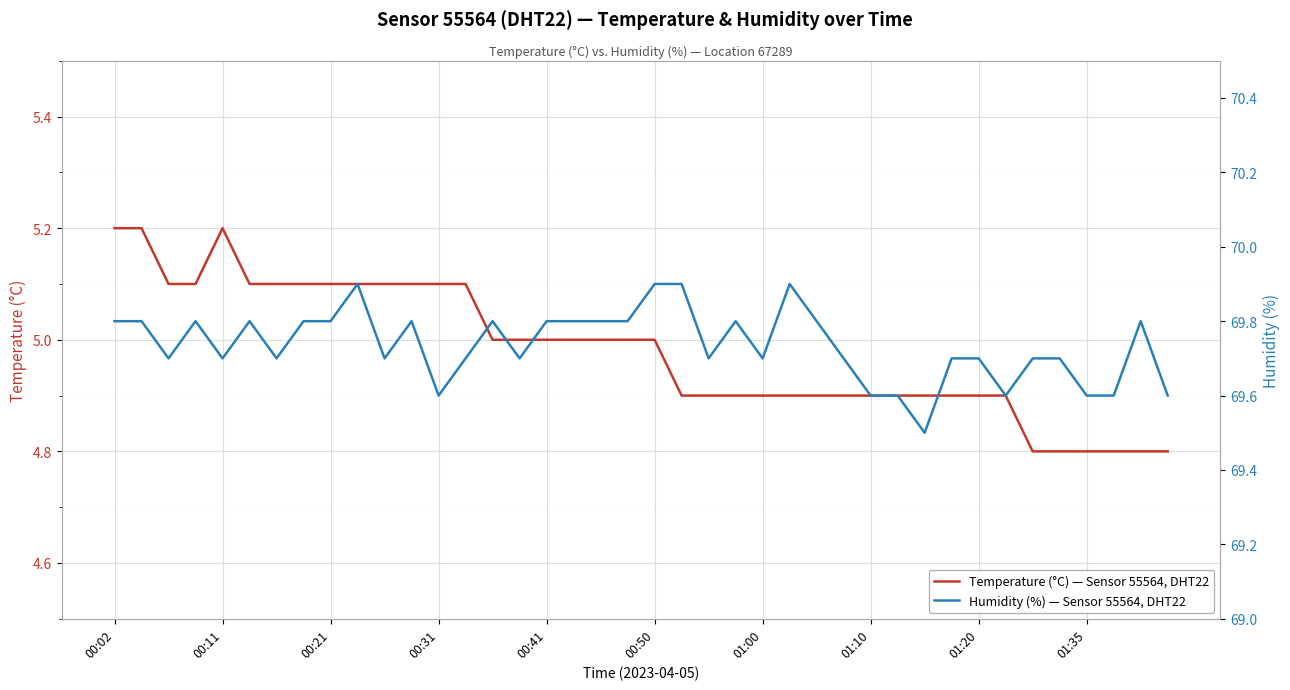

True or false: Humidity (%) — Sensor 55564, DHT22 has a value of 108.1 at 10.

False